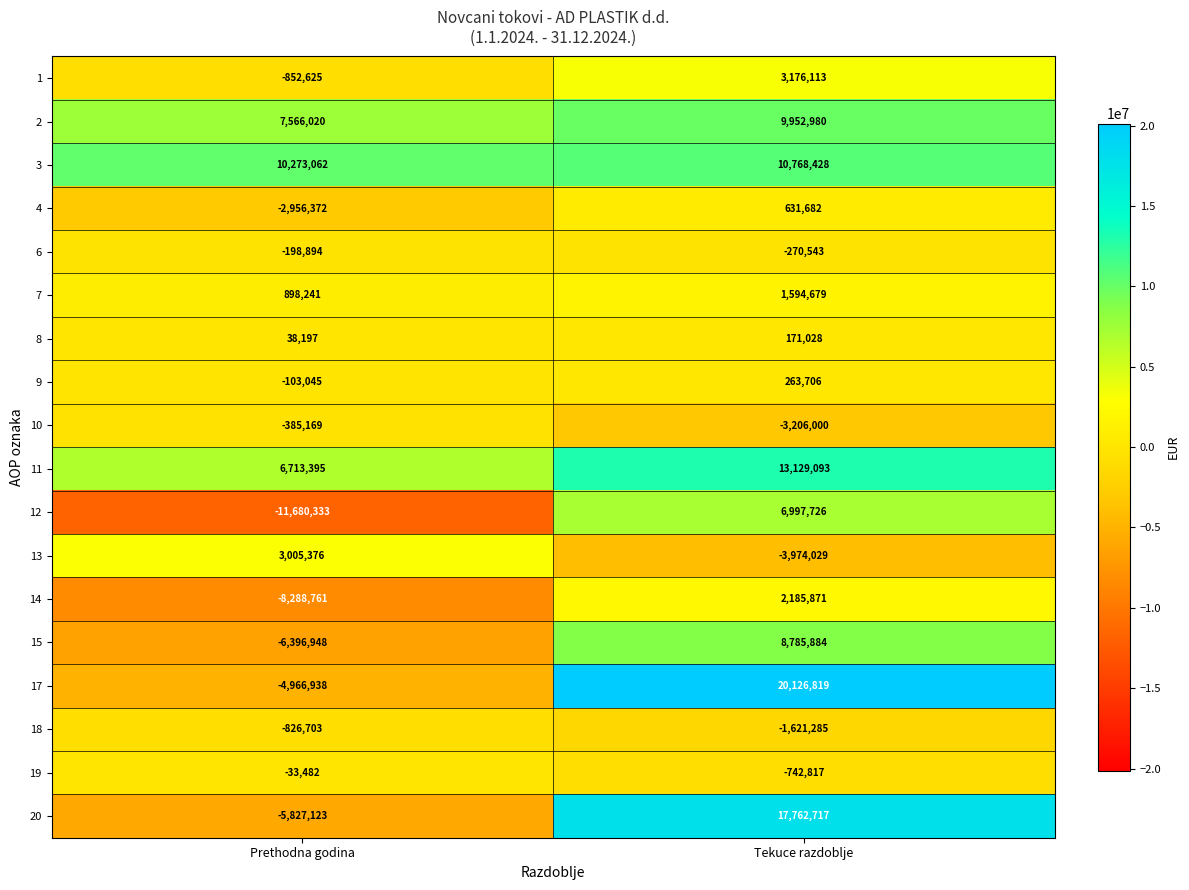

Rank the categories by 1 value from highest to lowest.

Tekuce razdoblje, Prethodna godina